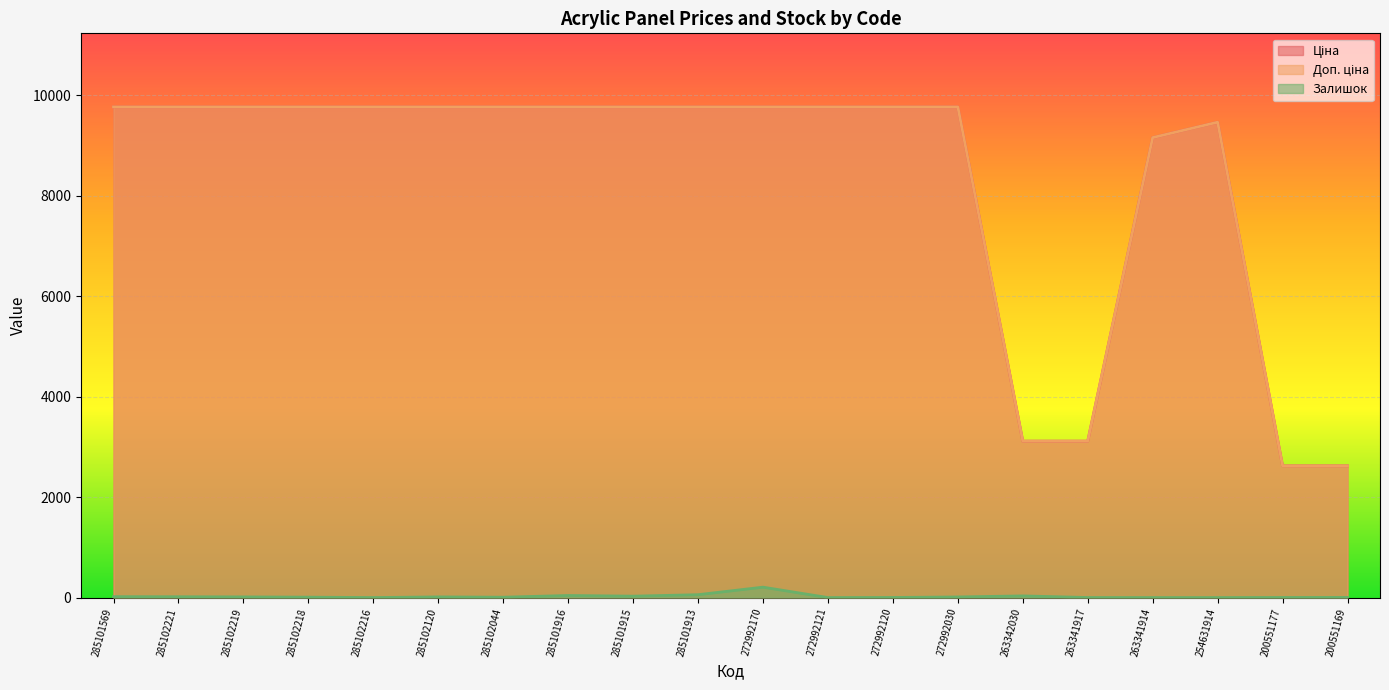

True or false: Залишок and Ціна cross at least once.

False